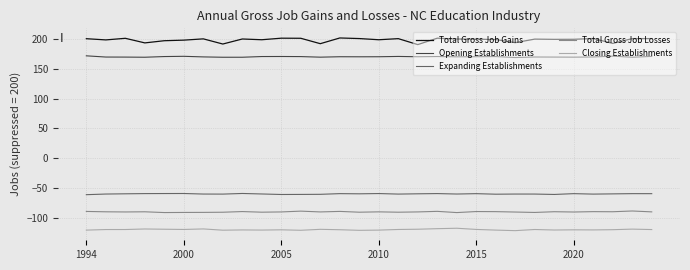

List the series in order of their peak value, lowest first.

Closing Establishments, Total Gross Job Losses, Expanding Establishments, Opening Establishments, Total Gross Job Gains